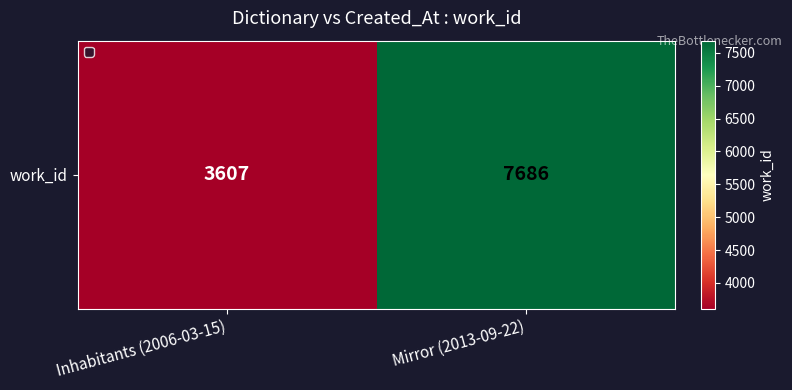

What is the change in value from Inhabitants (2006-03-15) to Mirror (2013-09-22)?

+4079